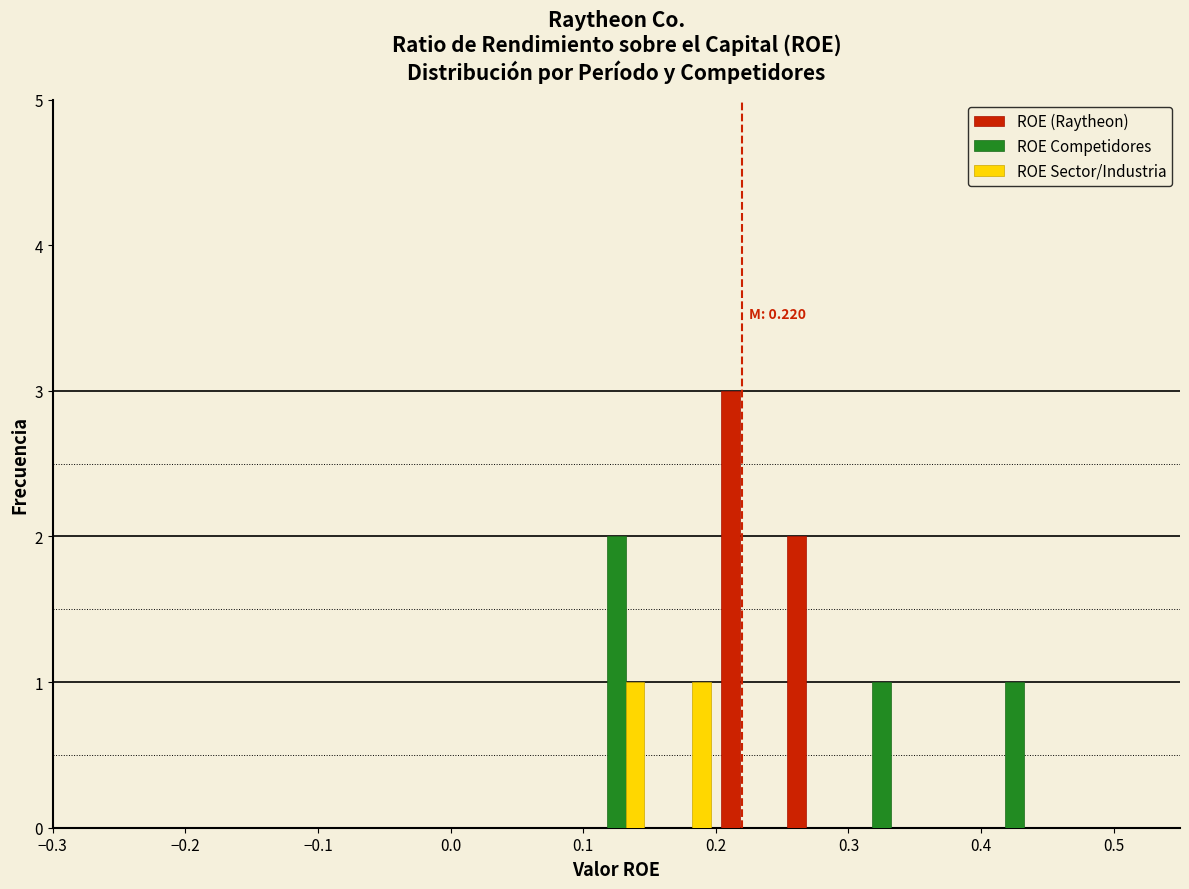

In the ROE Competidores series, which range on the x-axis has the tallest bar?

0.10 to 0.15